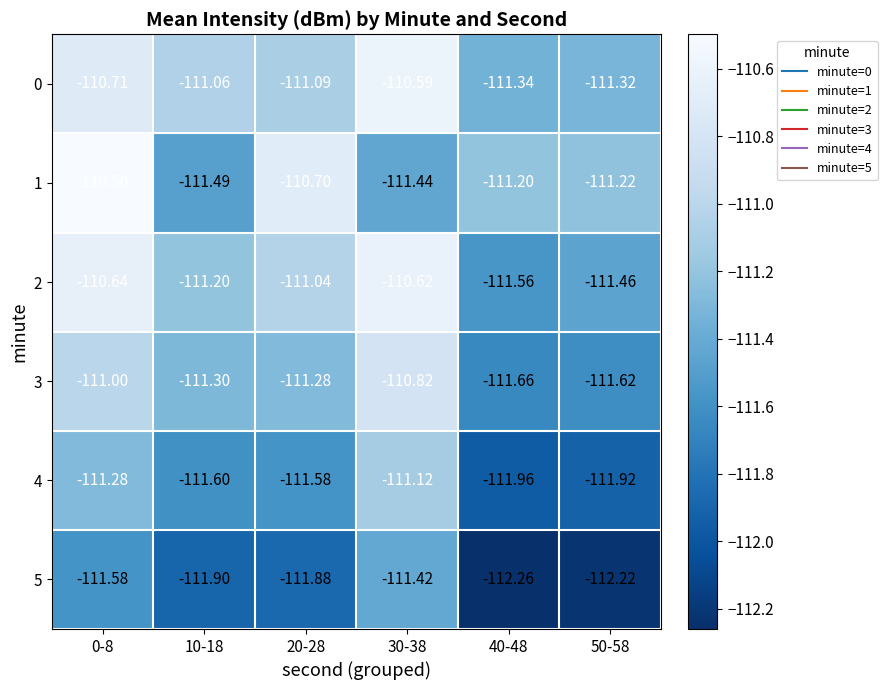

Is the value of 0 at 10-18 greater than the value of 2 at 50-58?

Yes